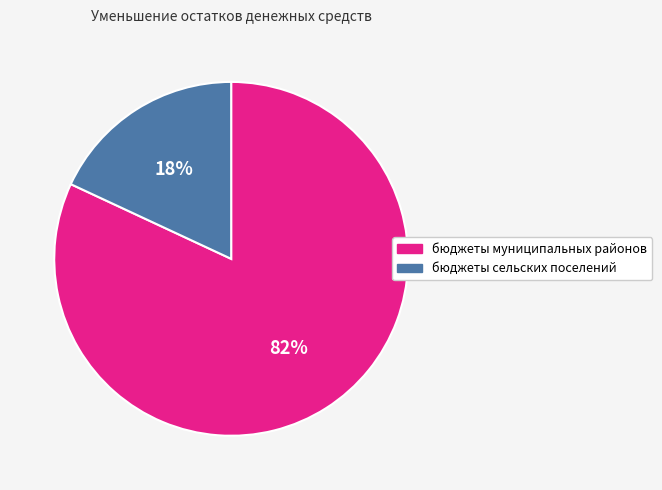

To the nearest percent, what portion does бюджеты сельских поселений represent?

18%